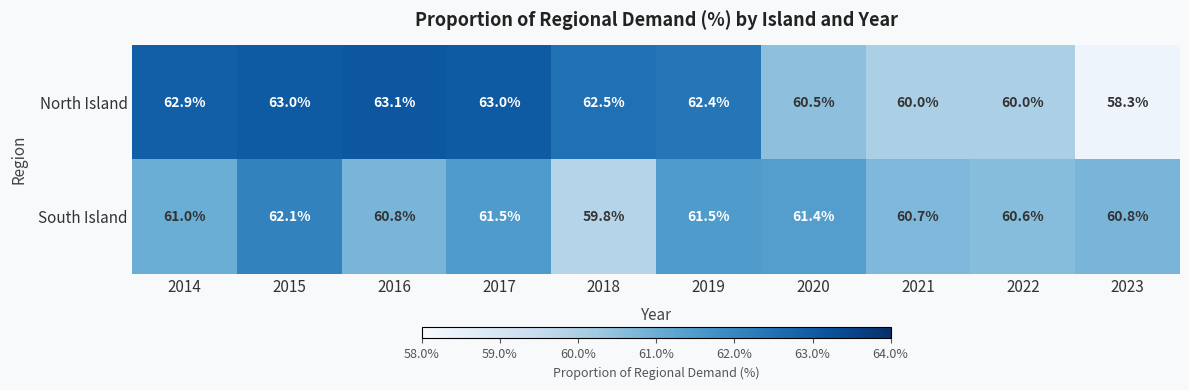

Reading left to right, transcribe all the data shown in this chart.

North Island: 2014=62.9	2015=63.0	2016=63.1	2017=63.0	2018=62.5	2019=62.4	2020=60.5	2021=60.0	2022=60.0	2023=58.3
South Island: 2014=61.0	2015=62.1	2016=60.8	2017=61.5	2018=59.8	2019=61.5	2020=61.4	2021=60.7	2022=60.6	2023=60.8